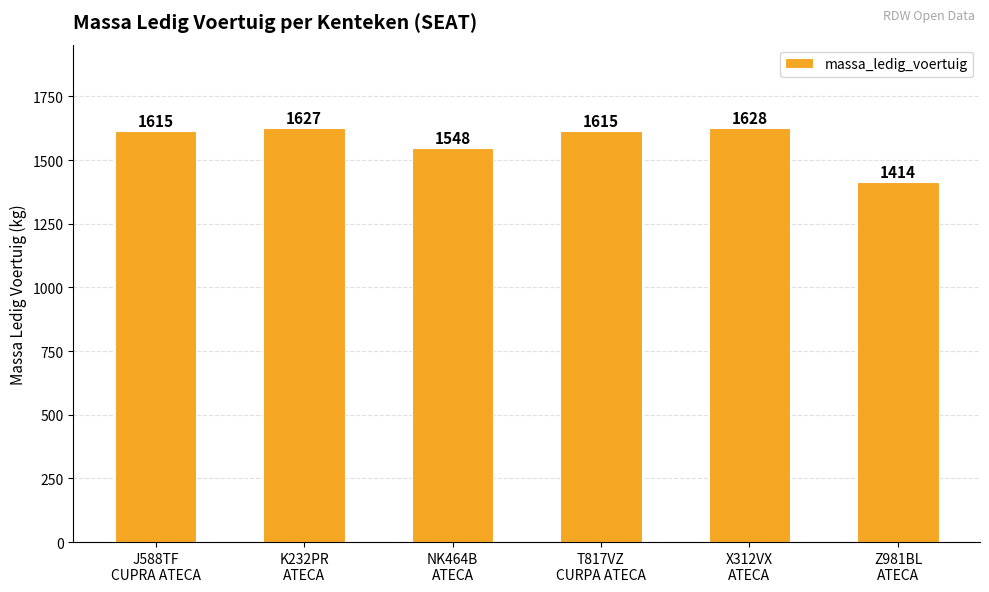

What is the sum of all values?

9447